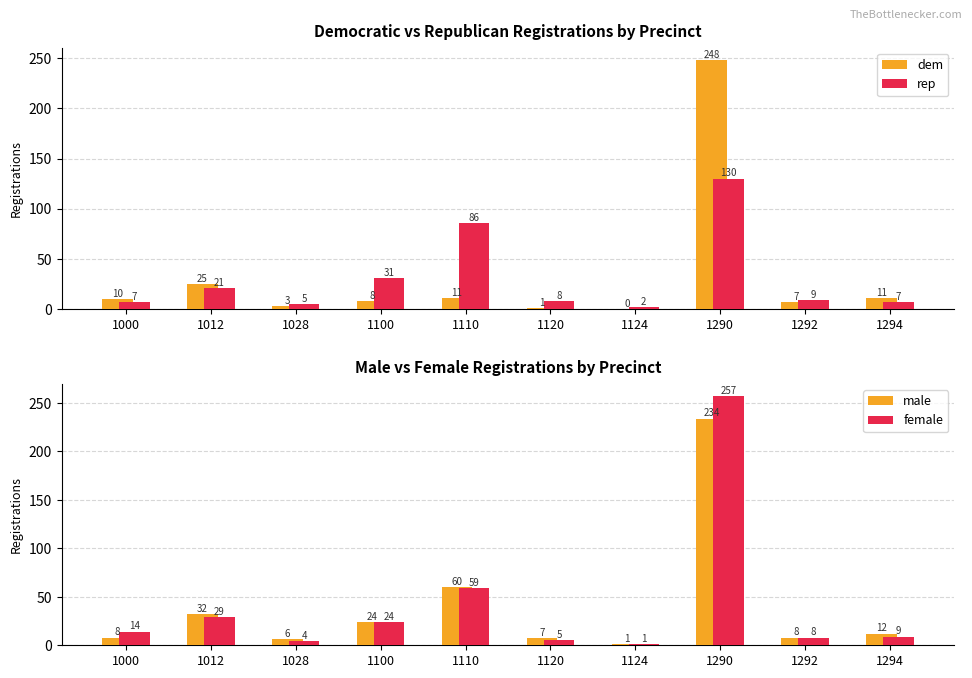

Between 1028 and 1294, which series saw the biggest shift?

dem